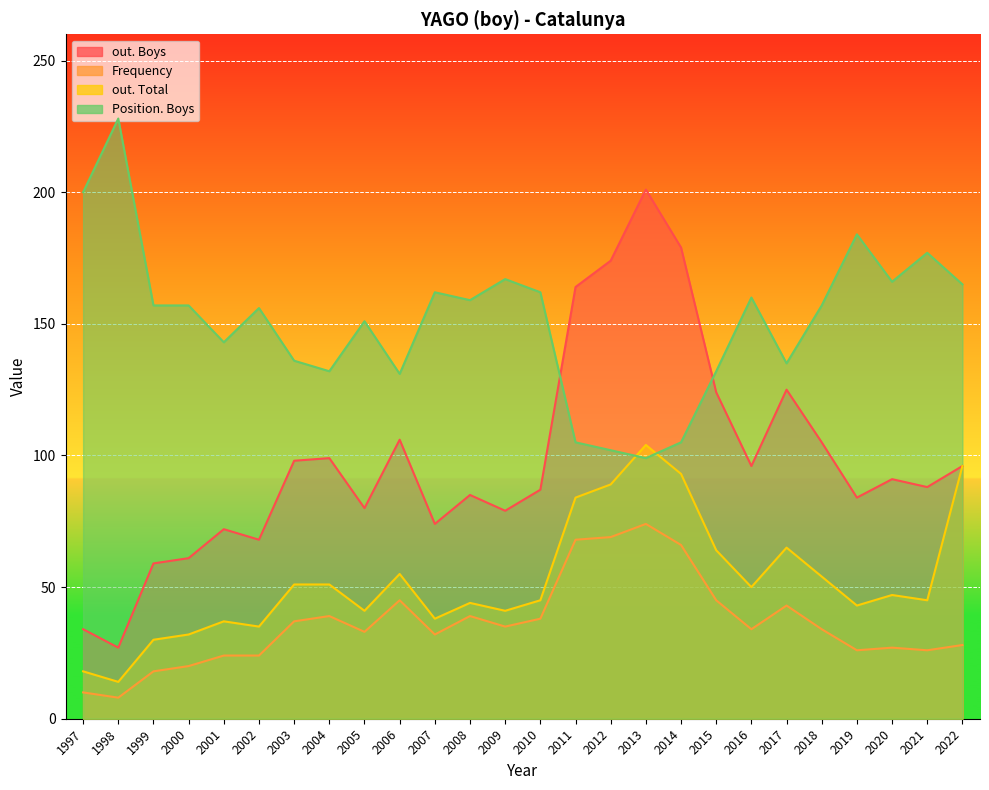

True or false: Position. Boys and Frequency cross at least once.

False